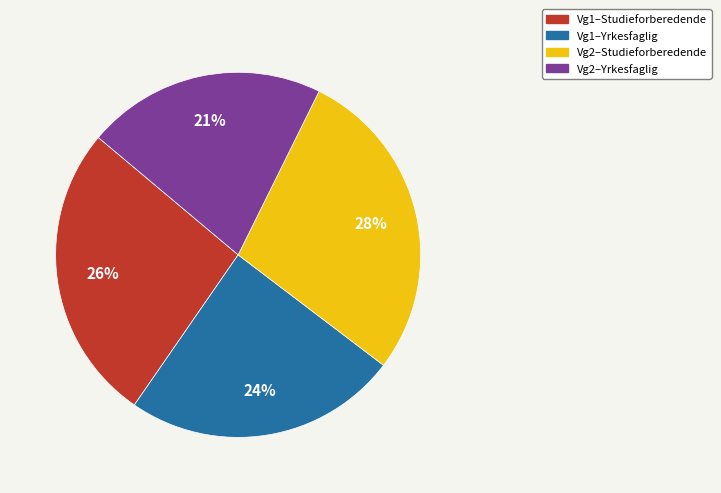

Rank the categories by value from lowest to highest.

Vg2–Yrkesfaglig, Vg1–Yrkesfaglig, Vg1–Studieforberedende, Vg2–Studieforberedende